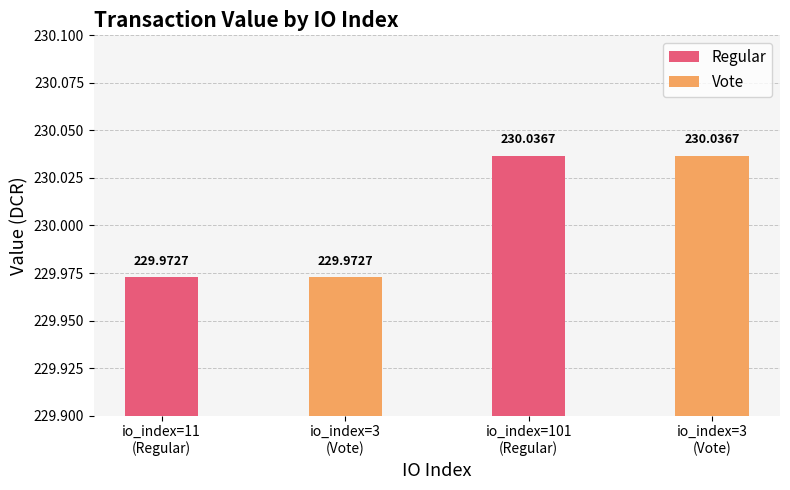

What is the sum of all Vote values?

460.0